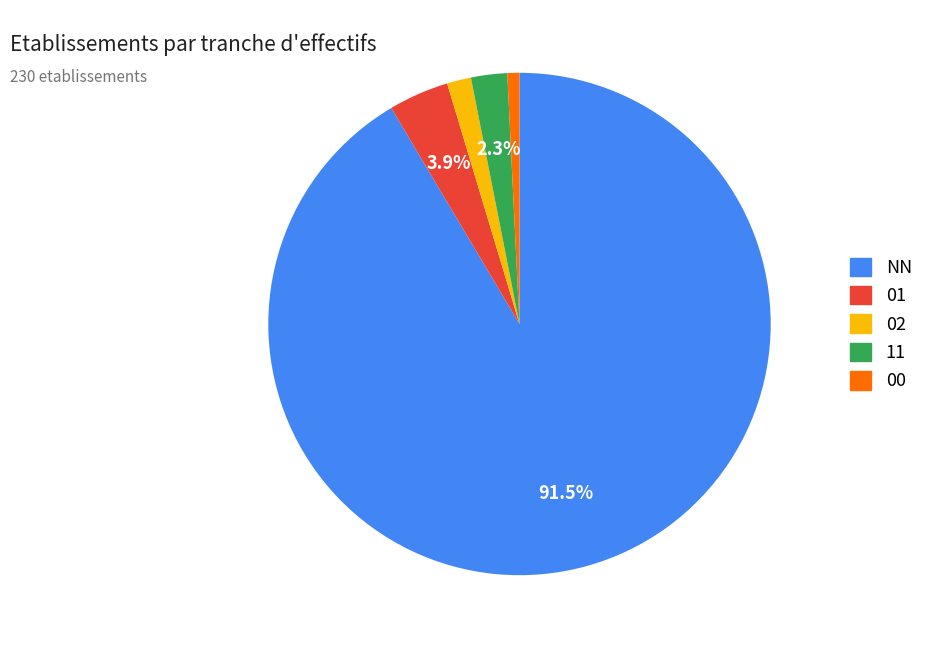

Which has a higher value, NN or 11?

NN